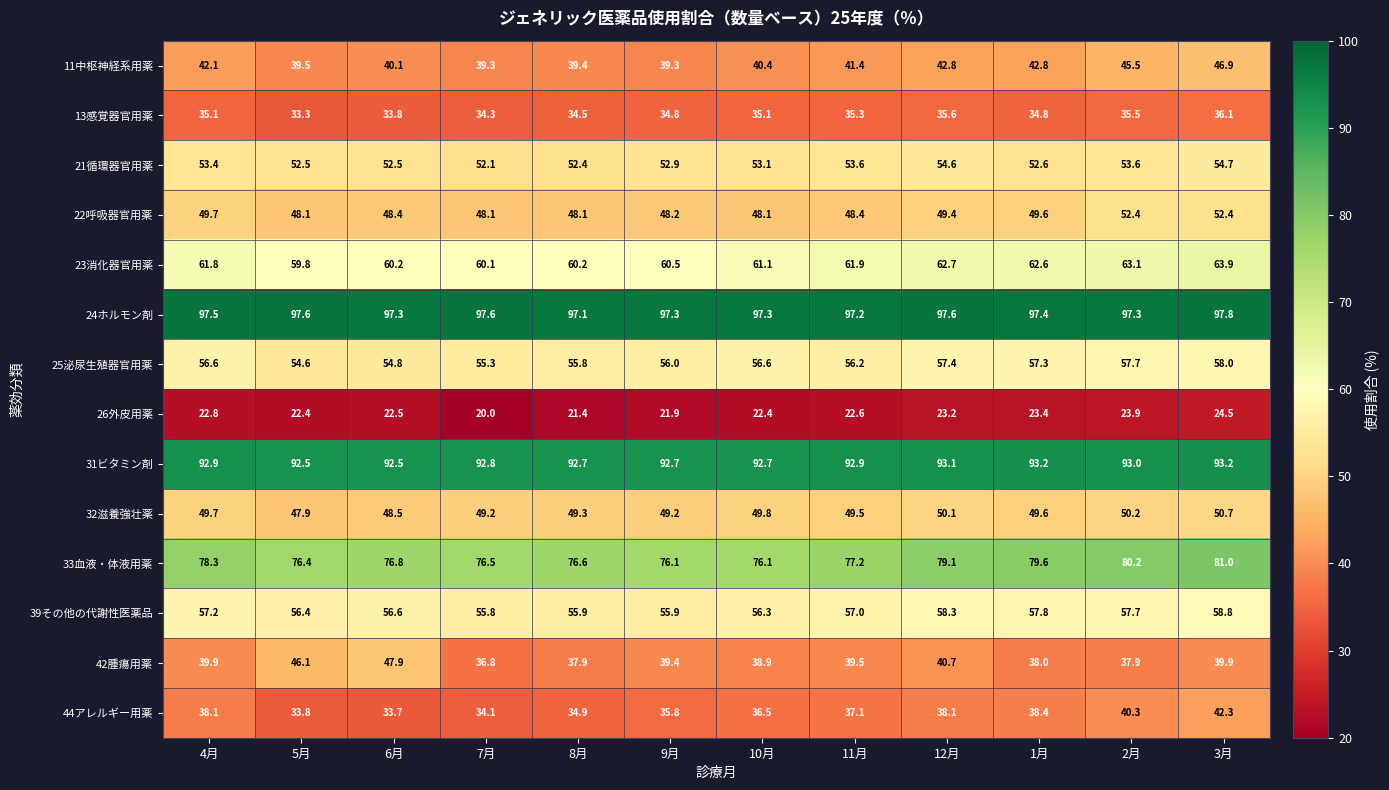

List the series in order of their peak value, highest first.

24ホルモン剤, 31ビタミン剤, 33血液・体液用薬, 23消化器官用薬, 39その他の代謝性医薬品, 25泌尿生殖器官用薬, 21循環器官用薬, 22呼吸器官用薬, 32滋養強壮薬, 42腫瘍用薬, 11中枢神経系用薬, 44アレルギー用薬, 13感覚器官用薬, 26外皮用薬